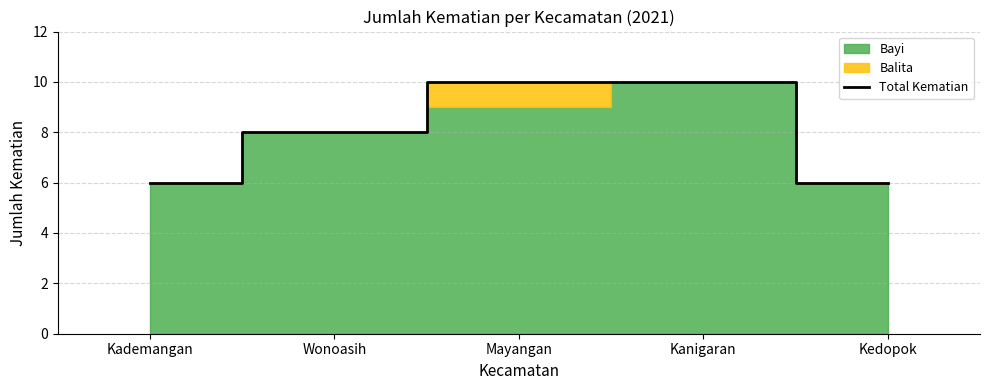

What is the smallest value displayed?

6